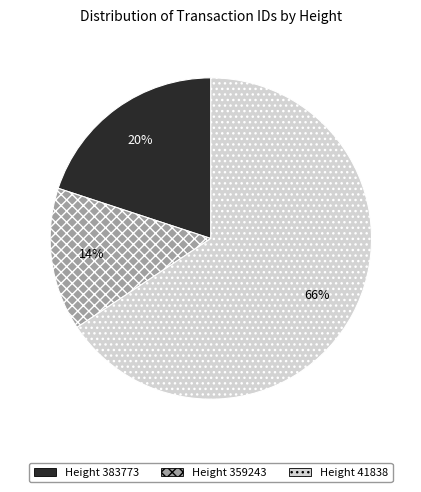

To the nearest percent, what is the average slice percentage?

33%